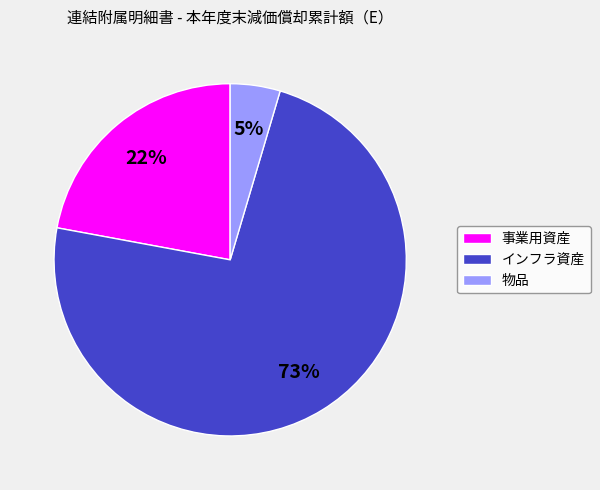

Between インフラ資産 and 物品, which is larger?

インフラ資産